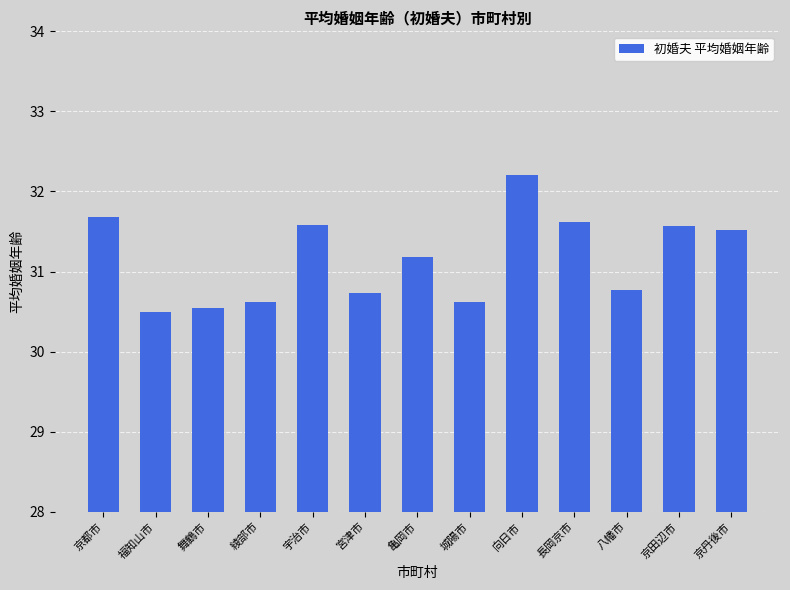

Is it true that the value at 舞鶴市 is 16.2?

False